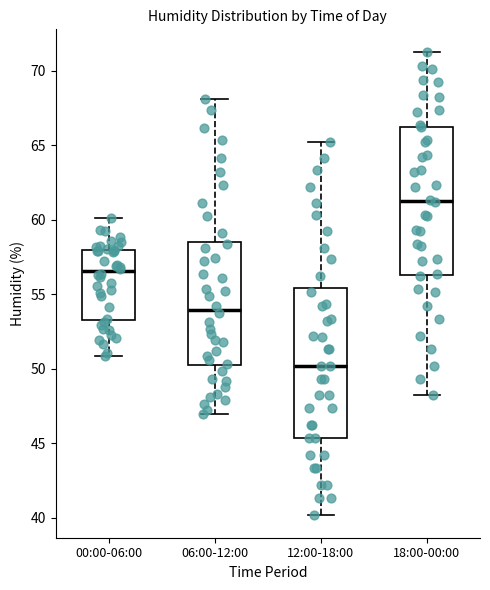

Reading left to right, read every box against the y-axis: the position of its median line, the range the box covers, and the ends of its whiskers. The values are not printed on the chart, so give them approximately, as read against the axis.

00:00-06:00: median 56.5, box 53.5 to 58.0, whiskers 51.0 to 60.0
06:00-12:00: median 54.0, box 50.0 to 58.5, whiskers 47.0 to 68.0
12:00-18:00: median 50.0, box 45.5 to 55.5, whiskers 40.0 to 65.0
18:00-00:00: median 61.5, box 56.5 to 66.5, whiskers 48.0 to 71.0